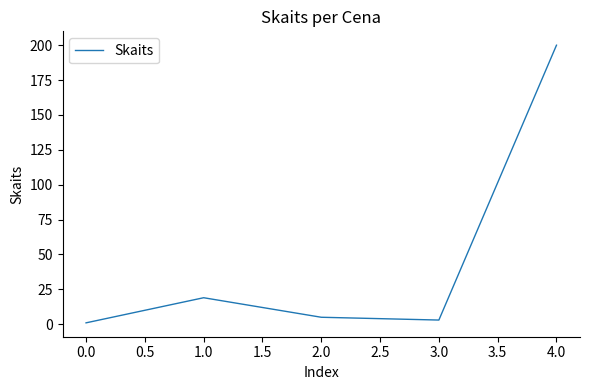

Which category has the highest value across all series?

4.0